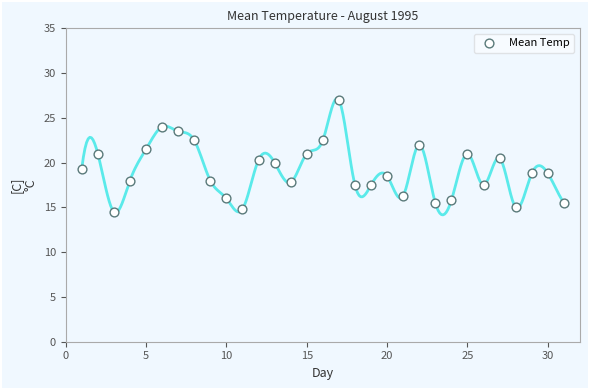

What is the range of Y values (max minus min)?

12.5